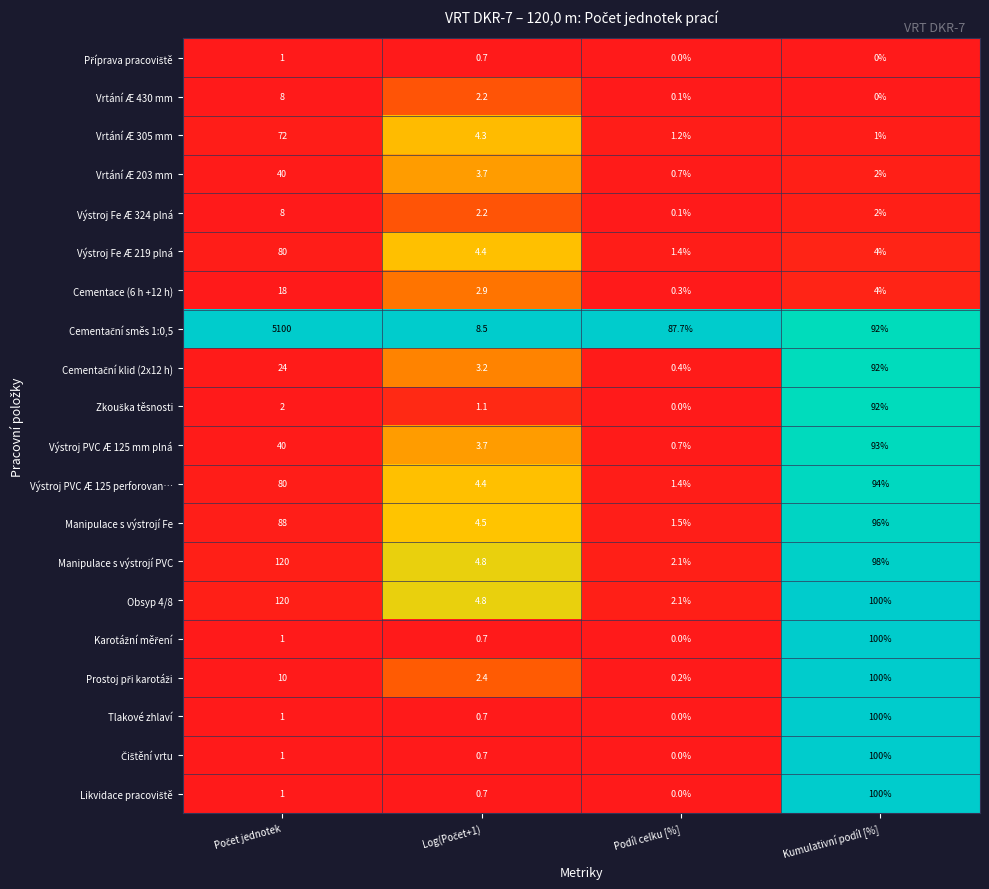

The value of Manipulace s výstrojí Fe at Kumulativní podíl [%] is 96.0. True or false?

True